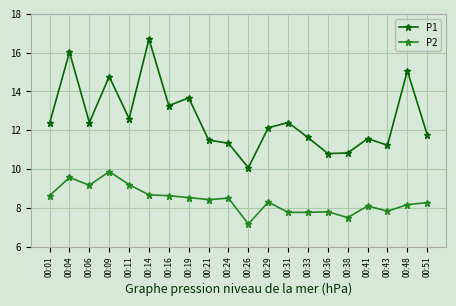

Where is the first local maximum for P2?

00:04